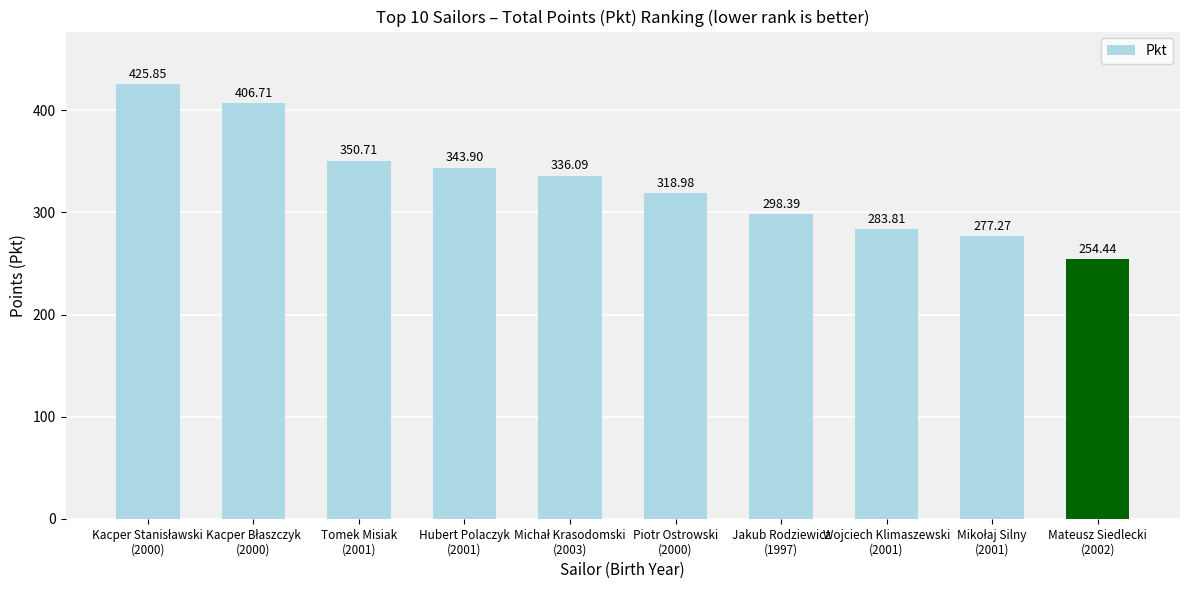

What is the sum of all values?

3296.2